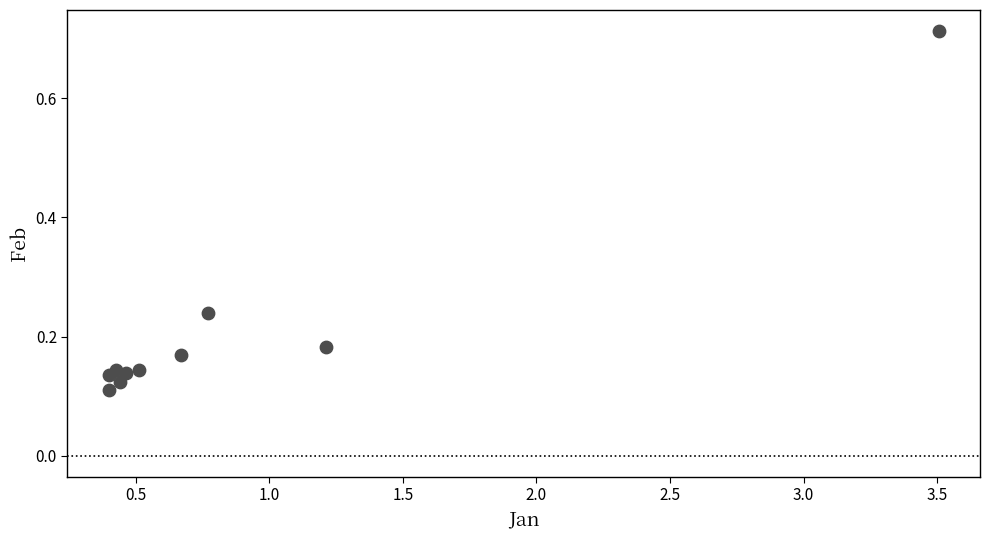

What is the range of X values (max minus min)?

3.1